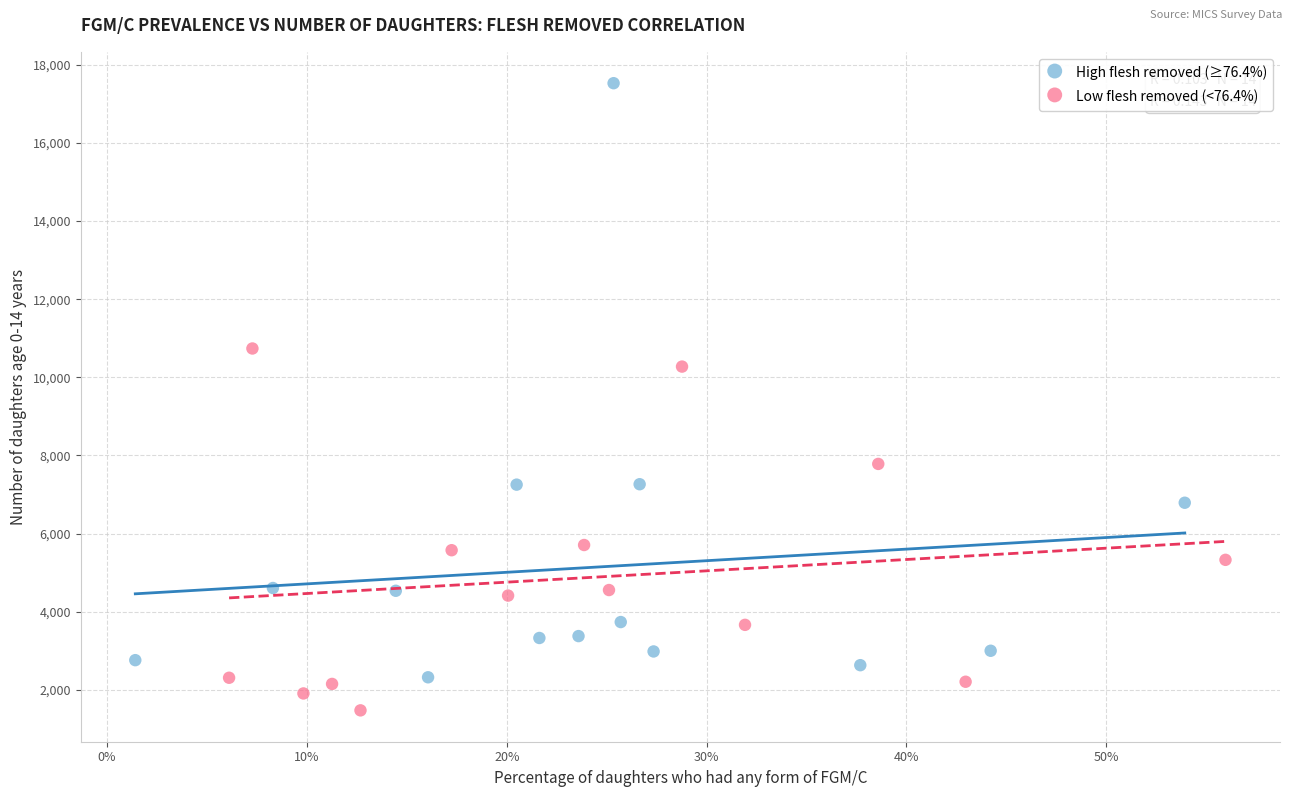

What are all the series names shown in the legend?

High flesh removed (≥76.4%), Low flesh removed (<76.4%)